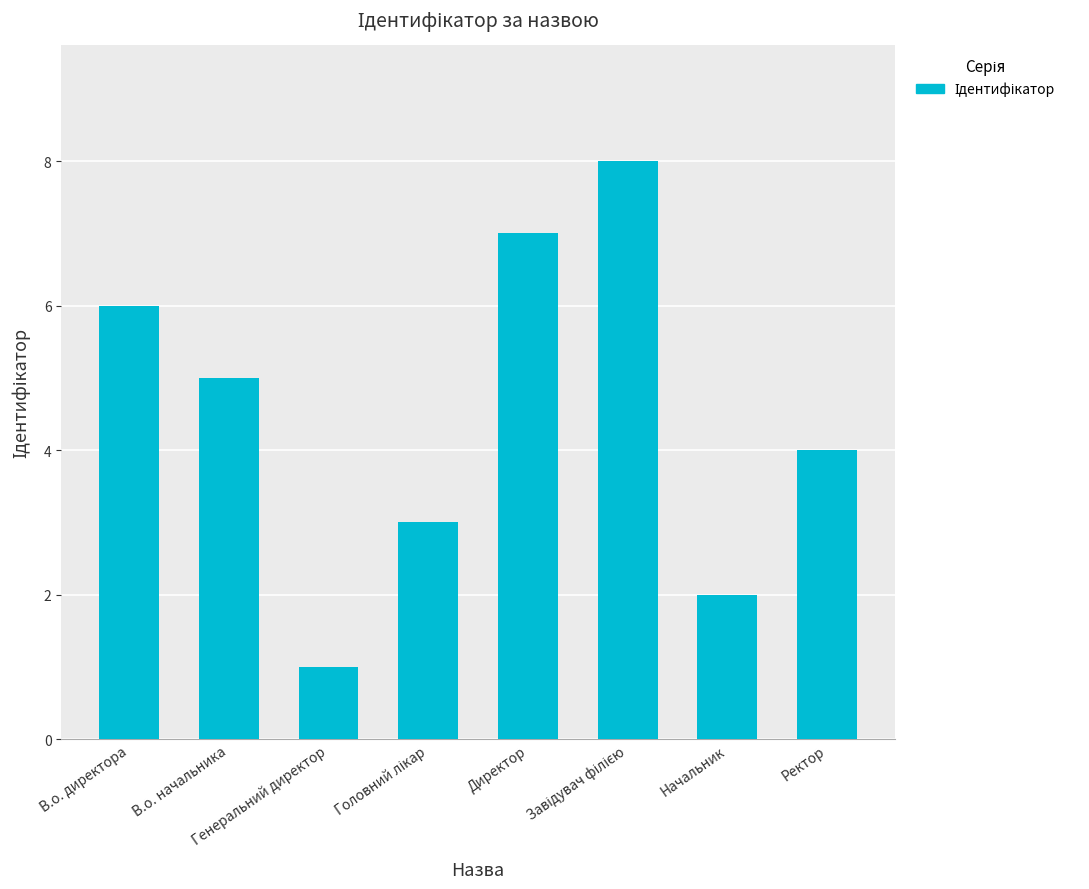

What is the greatest value displayed?

8